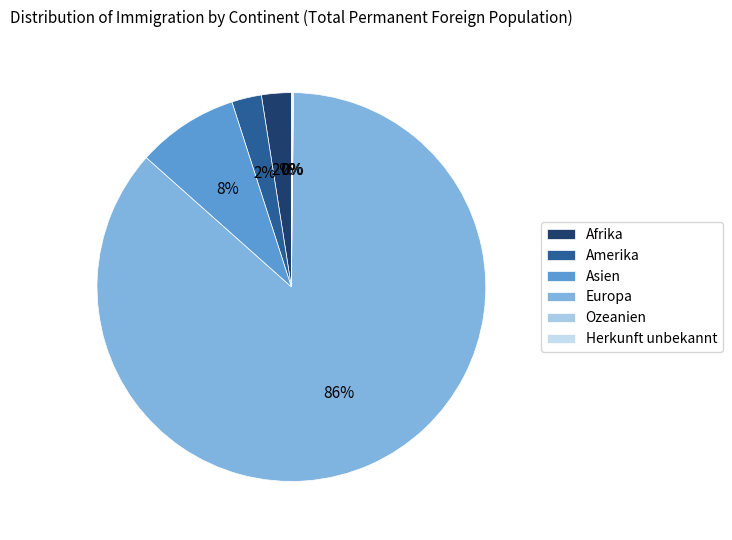

The Afrika slice represents 1% of the pie. True or false?

False